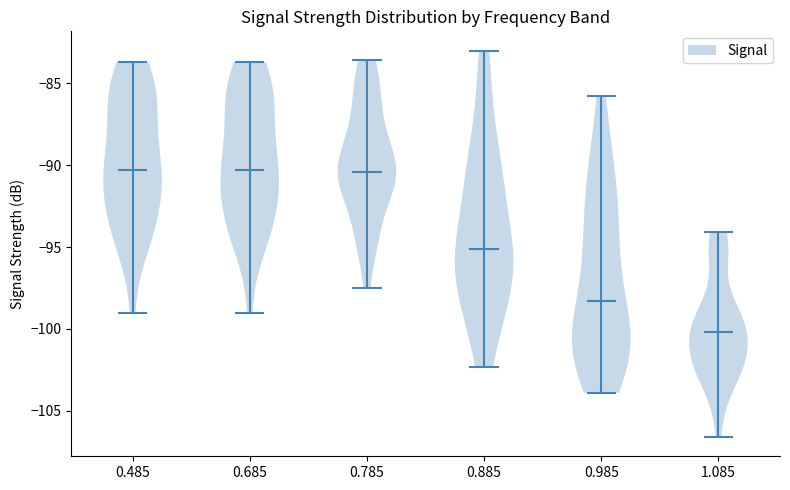

Reading left to right, read every violin against the y-axis: where its median line is, and the lowest and highest points it reaches. The values are not printed on the chart, so give them approximately, as read against the axis.

0.485: median line -90.5, lowest point -99.0, highest point -83.5
0.685: median line -90.5, lowest point -99.0, highest point -83.5
0.785: median line -90.5, lowest point -97.5, highest point -83.5
0.885: median line -95.0, lowest point -102.5, highest point -83.0
0.985: median line -98.5, lowest point -104.0, highest point -86.0
1.085: median line -100.0, lowest point -106.5, highest point -94.0